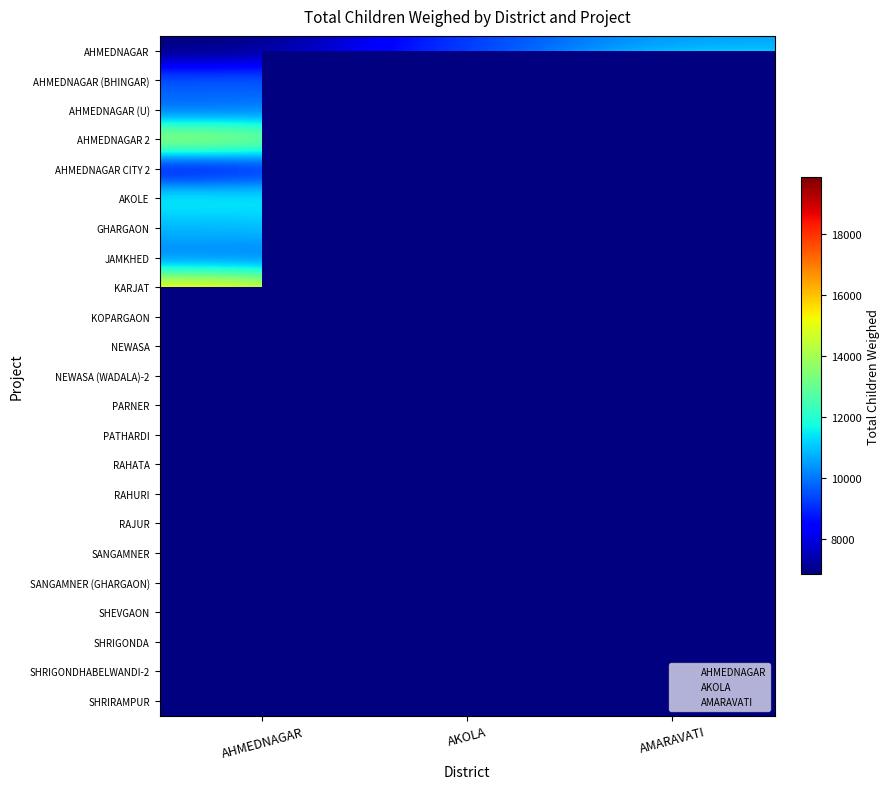

The value of AHMEDNAGAR at 11 is 24213. True or false?

False